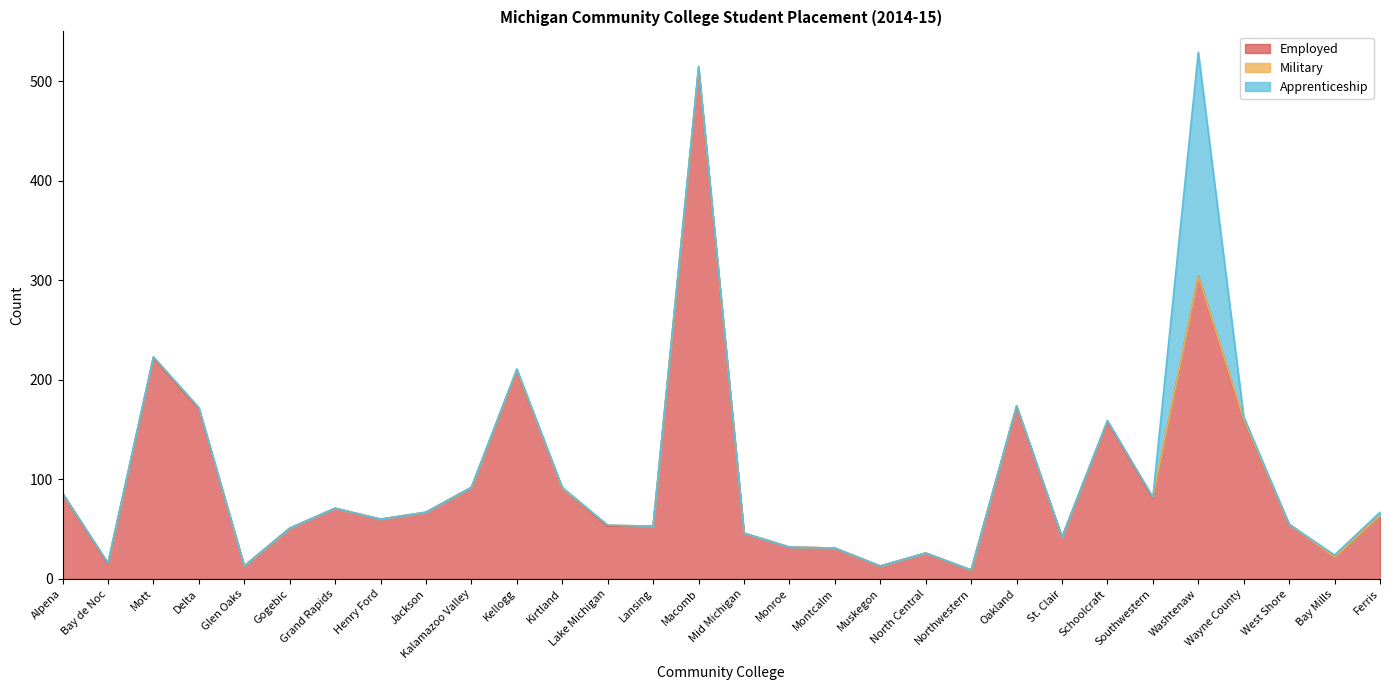

Is the value of Military at Mott greater than the value of Apprenticeship at Glen Oaks?

Yes